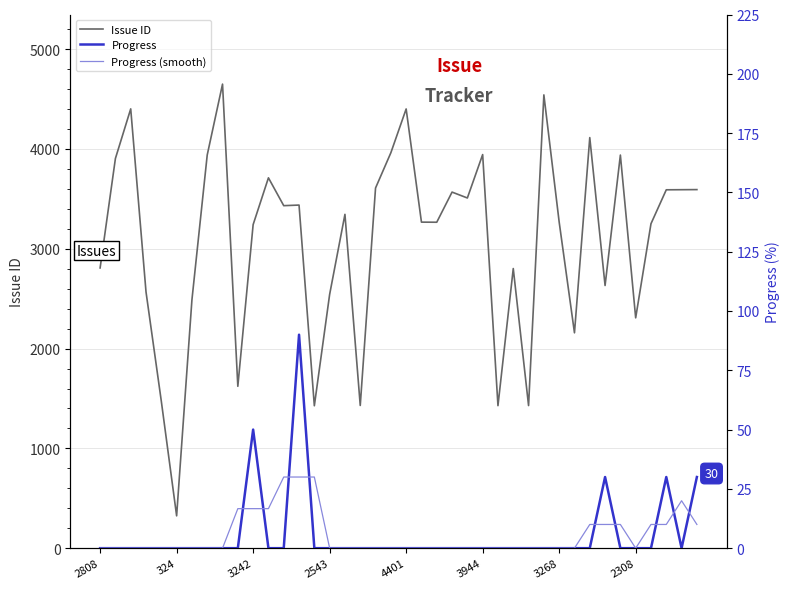

At how many categories does at least one series exceed 2748?

27